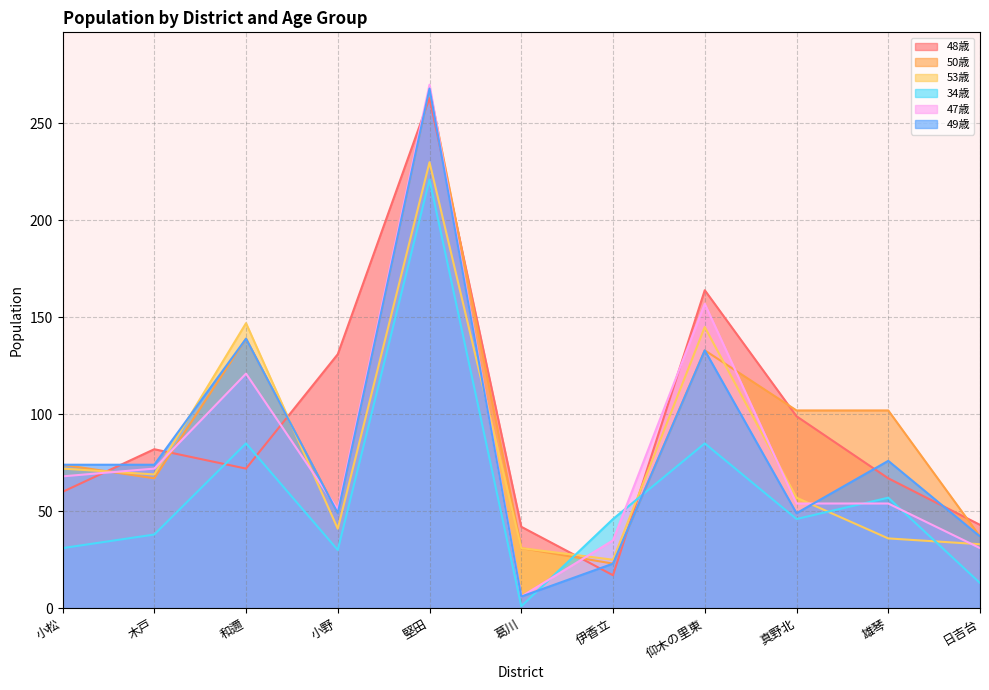

What are all the series names shown in the legend?

48歳, 50歳, 53歳, 34歳, 47歳, 49歳